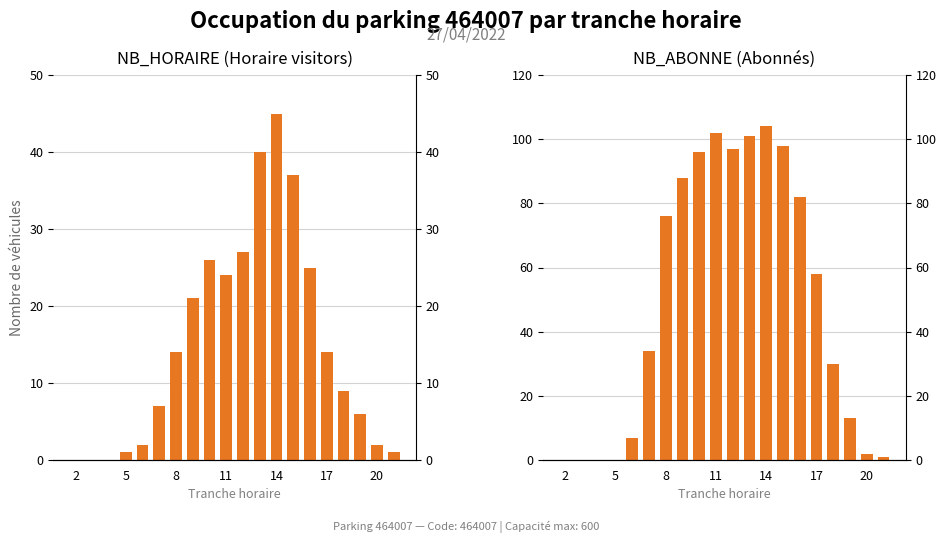

What is the difference between the maximum and minimum values in the NB_HORAIRE series?

45